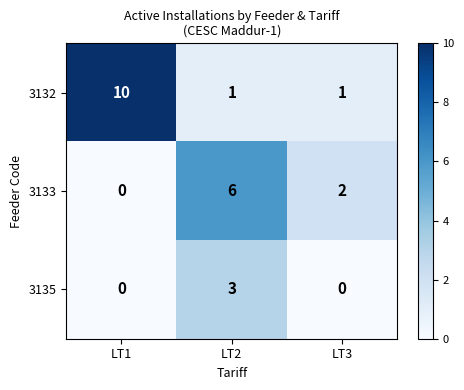

The value of 3132 at LT2 is 2. True or false?

False